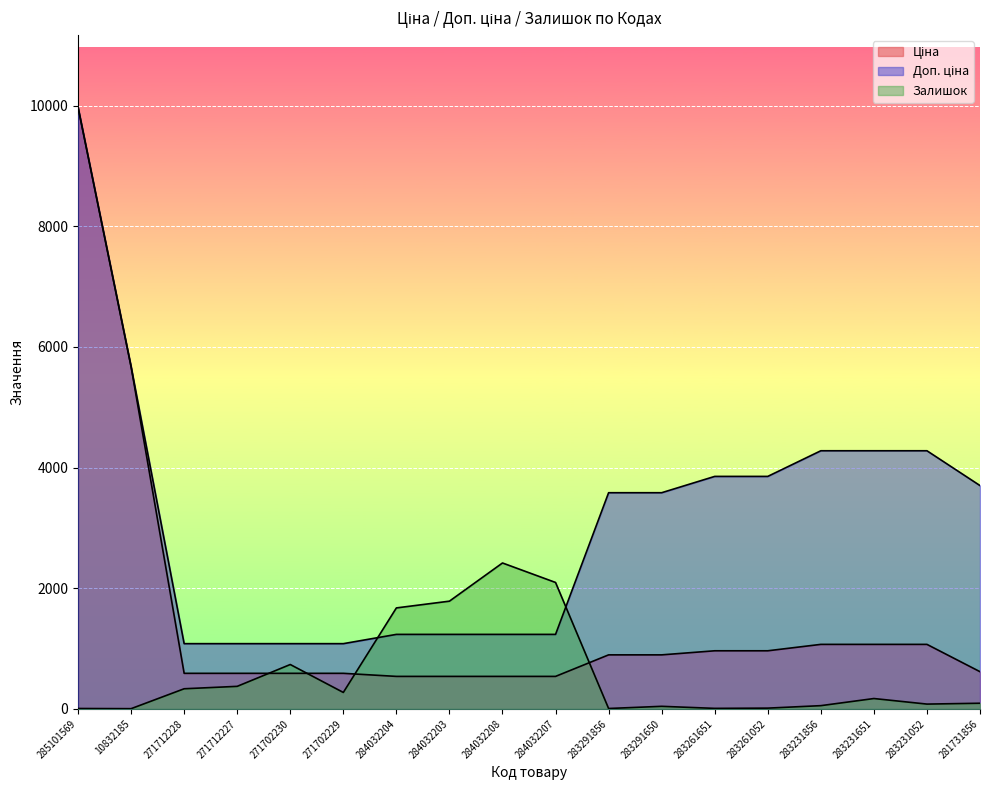

The Залишок series shows 117.6 at 283231052. True or false?

False